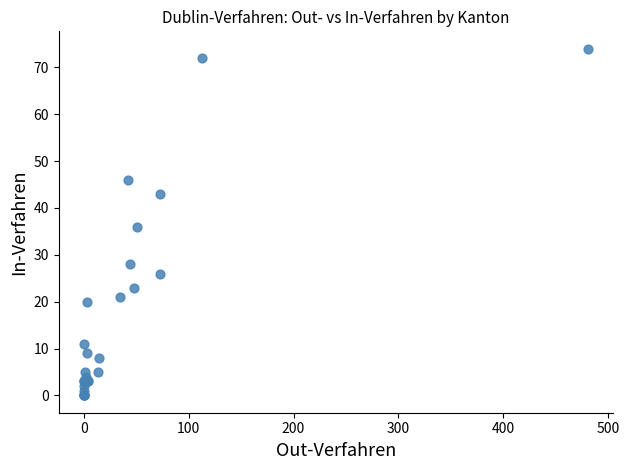

What Y value in the scatter plot is closest to 37?

36